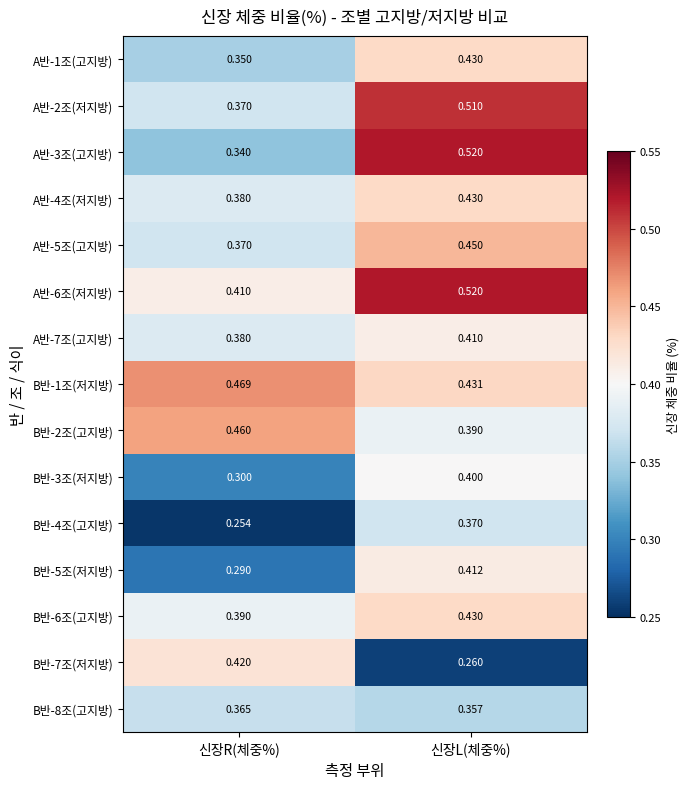

At which category is the sum across all series the highest?

신장L(체중%)